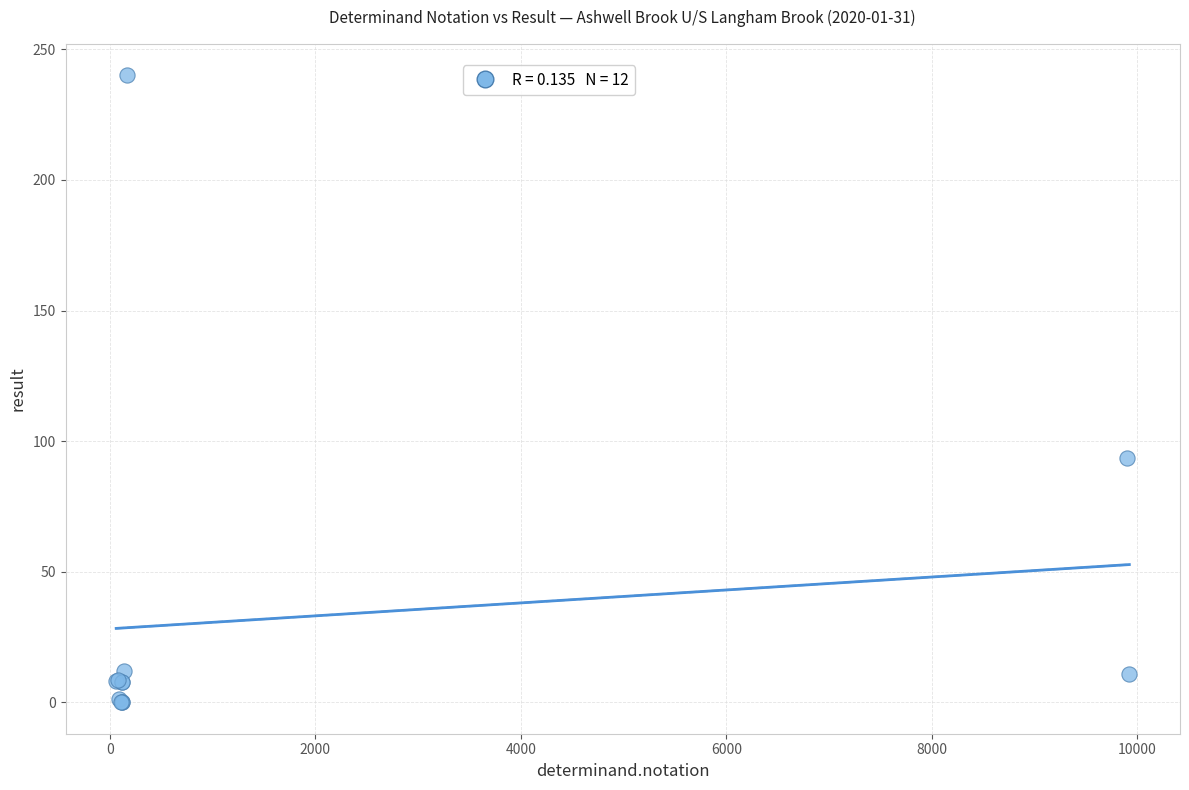

What Y value in the scatter plot is closest to 120?

93.4